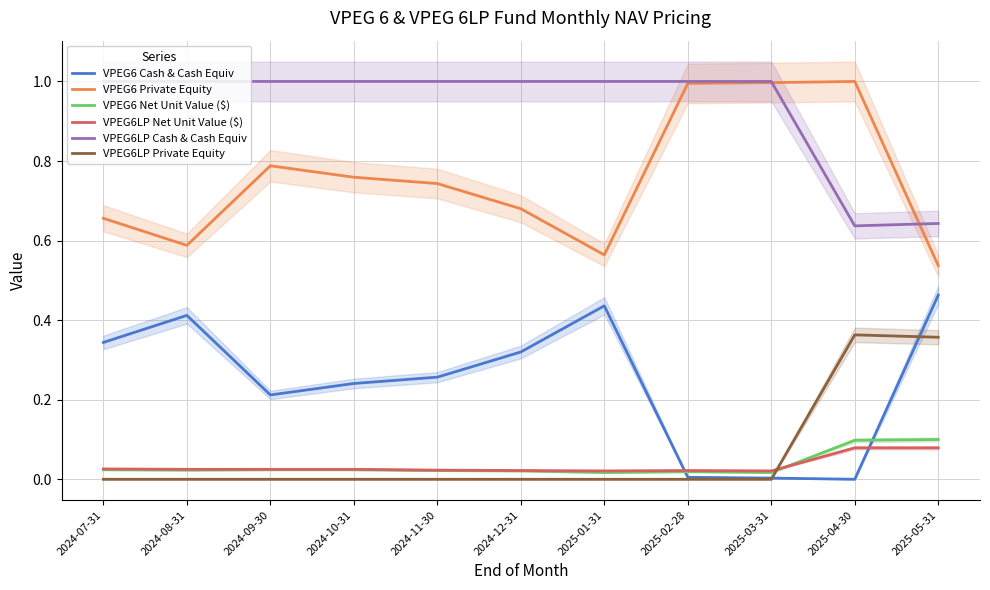

How many times do VPEG6 Private Equity and VPEG6LP Cash & Cash Equiv cross each other?

2